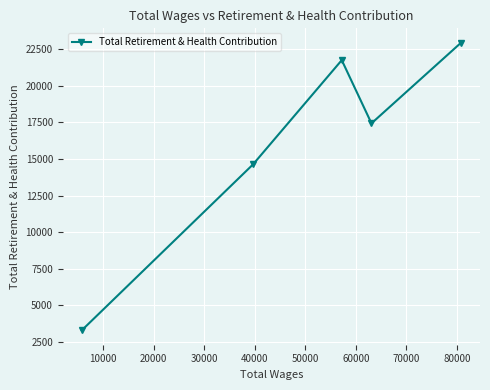

What is the minimum value shown in the chart?

3298